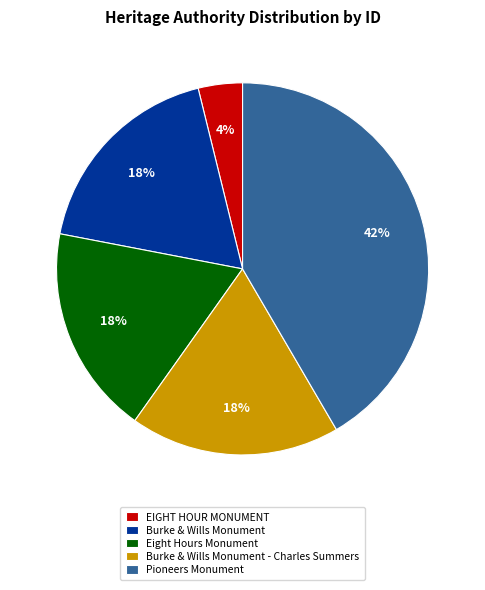

Is it true that EIGHT HOUR MONUMENT is 4% of the pie?

True